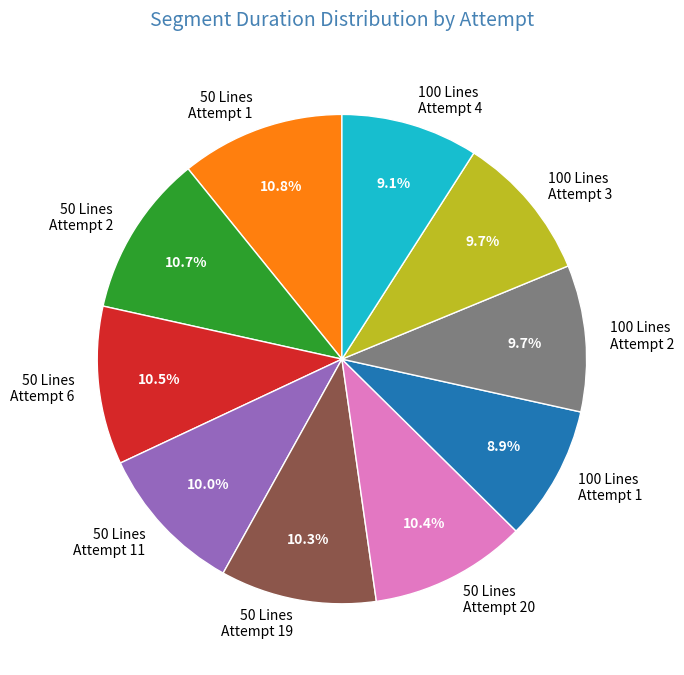

What is the ratio of the value at 100 Lines Attempt 3 to the value at 100 Lines Attempt 1?

1.1